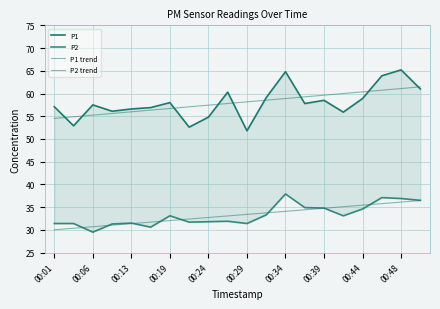

What is the total value across all series at 00:29?

175.6